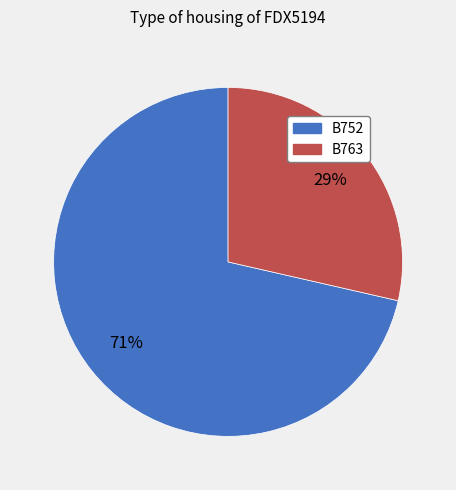

Which has a higher value, B763 or B752?

B752